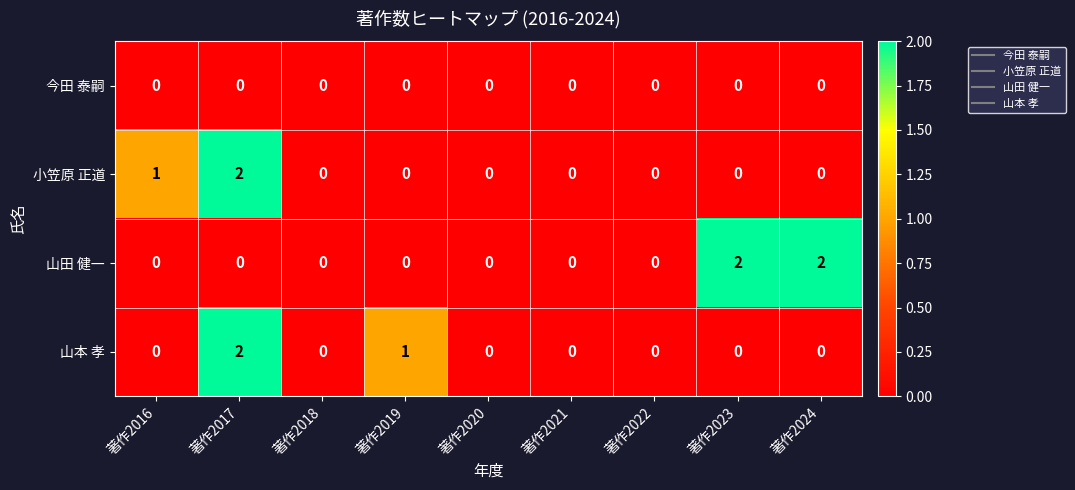

Which series has the largest total across all categories?

山田 健一